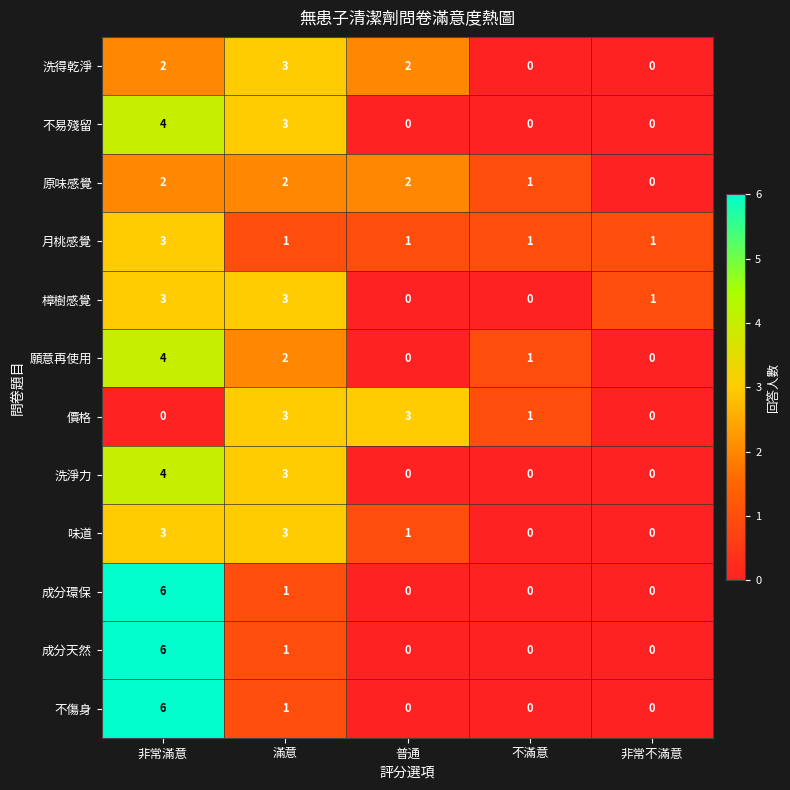

At which category is the sum across all series the highest?

非常滿意